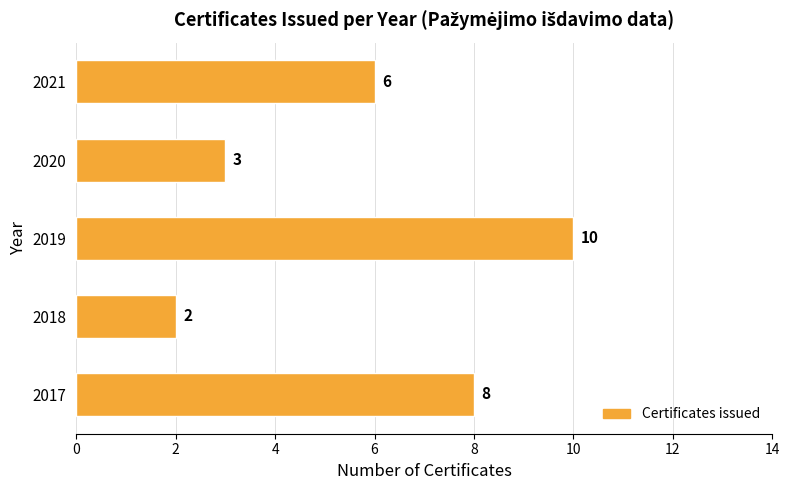

Does the chart contain any negative values?

No